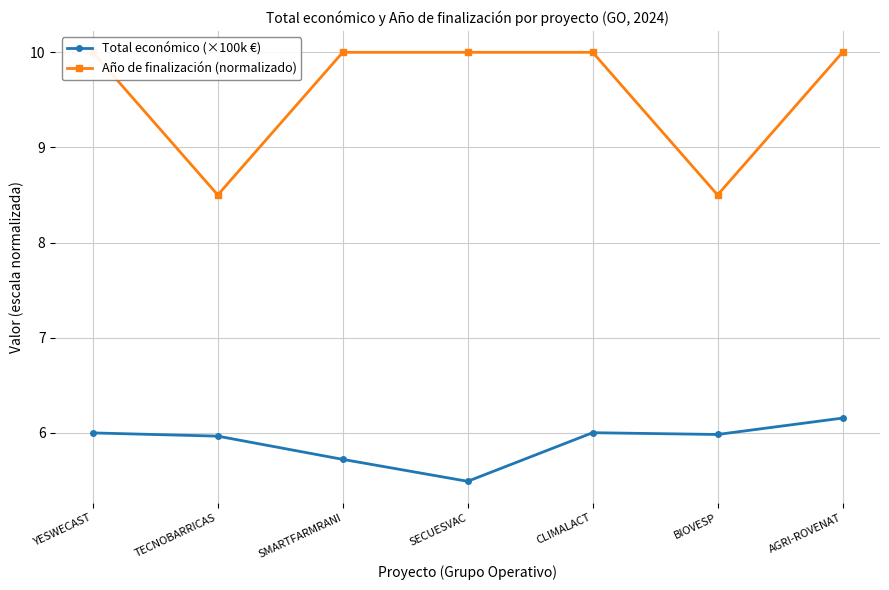

What is the minimum value for Total económico (×100k €)?

5.5